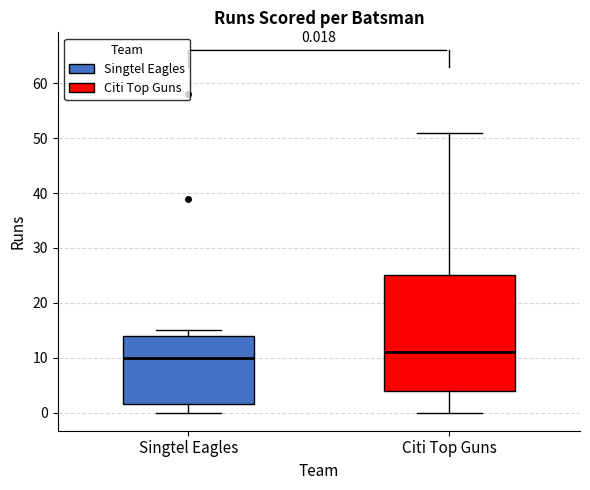

Which box's median line is the highest?

Citi Top Guns